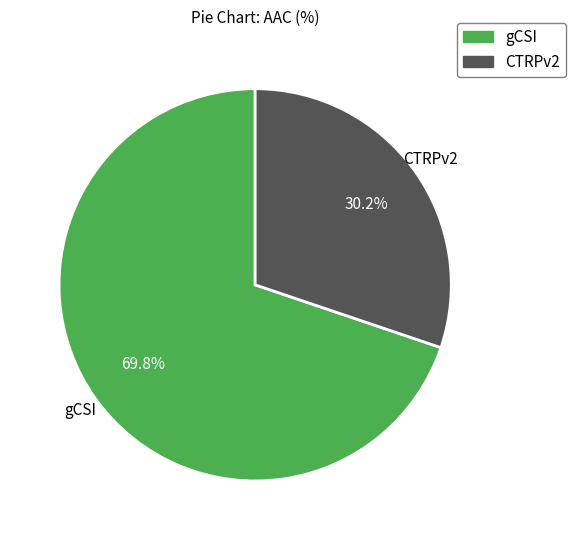

Rank the categories by value from lowest to highest.

CTRPv2, gCSI